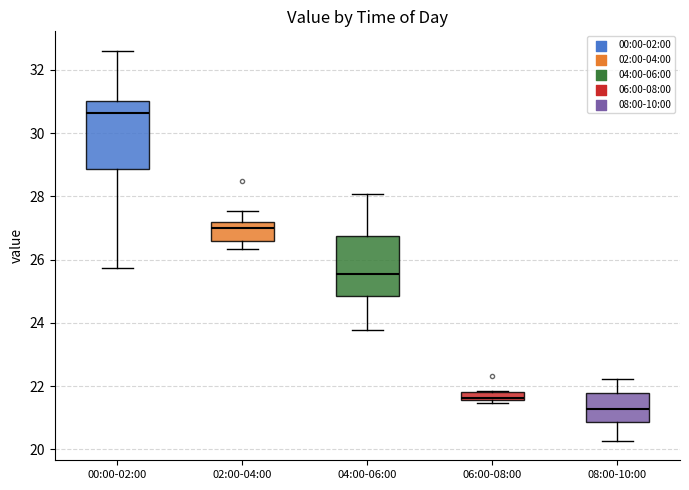

Where is the upper edge of the box for 06:00-08:00 on the y-axis? The values are not printed on the chart, so give them approximately, as read against the axis.

21.8